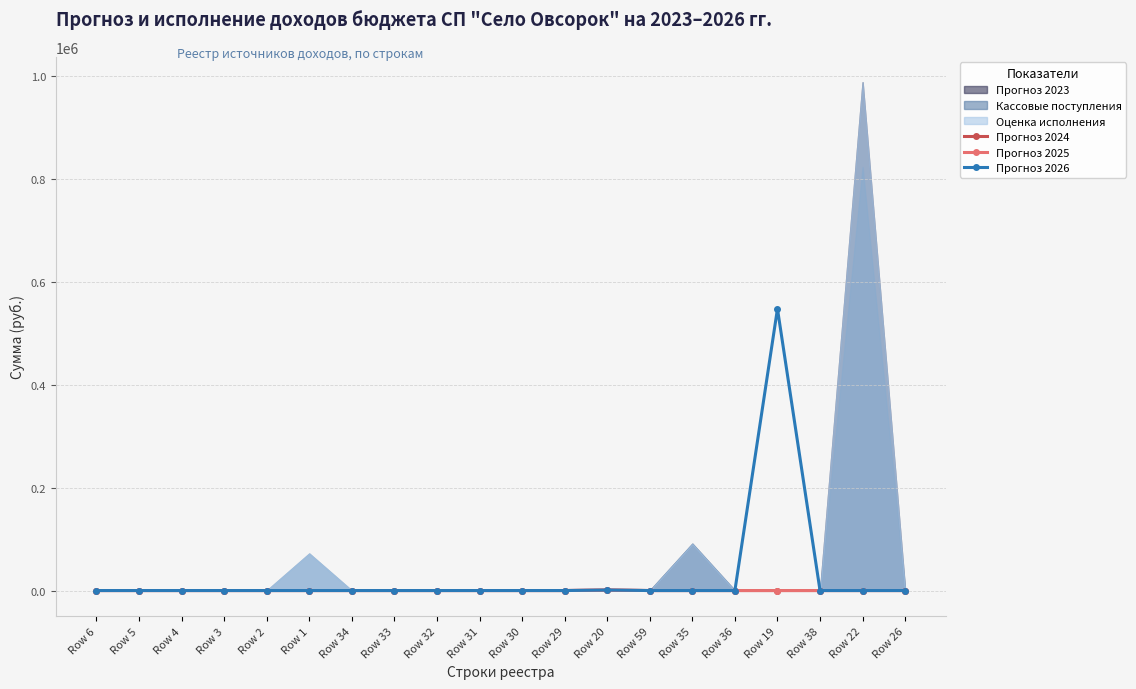

True or false: Прогноз 2026 has a value of 0 at Row 59.

True